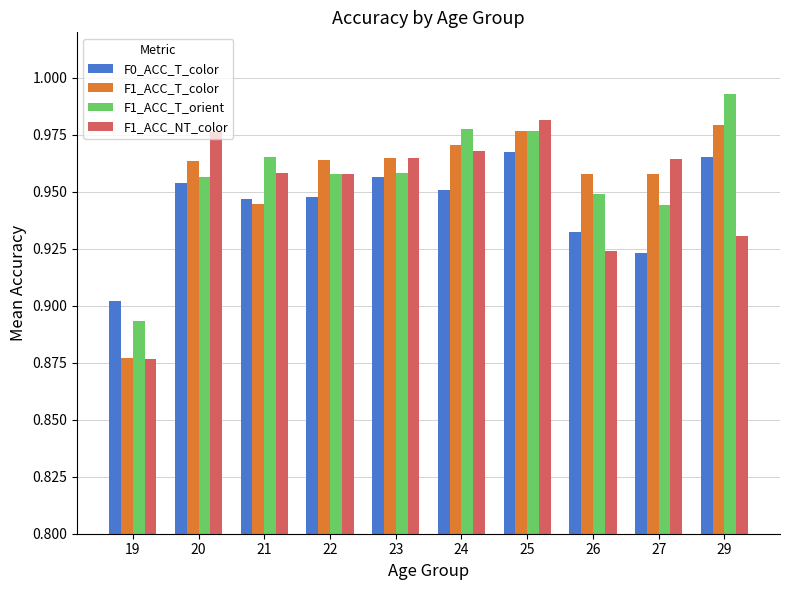

Where is F1_ACC_NT_color nearest to the value 0?

19